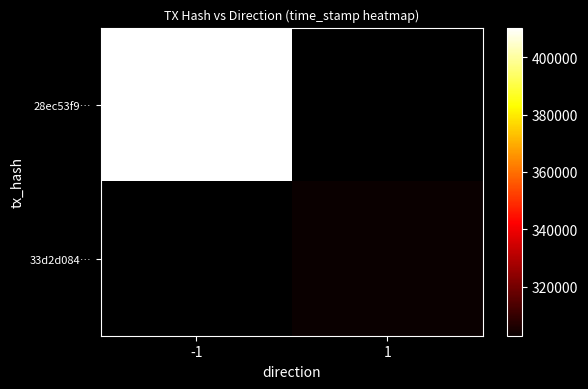

Where is 28ec53f9… nearest to the value 1674410402?

-1